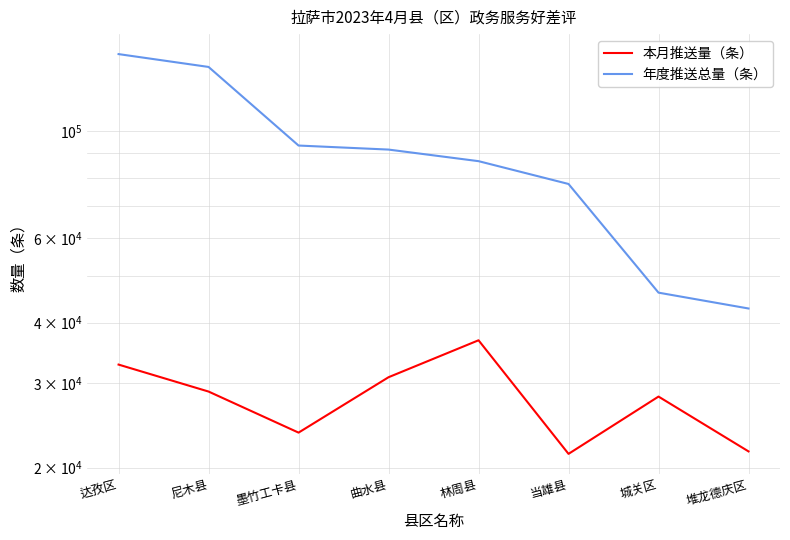

Count the number of categories in the chart.

8